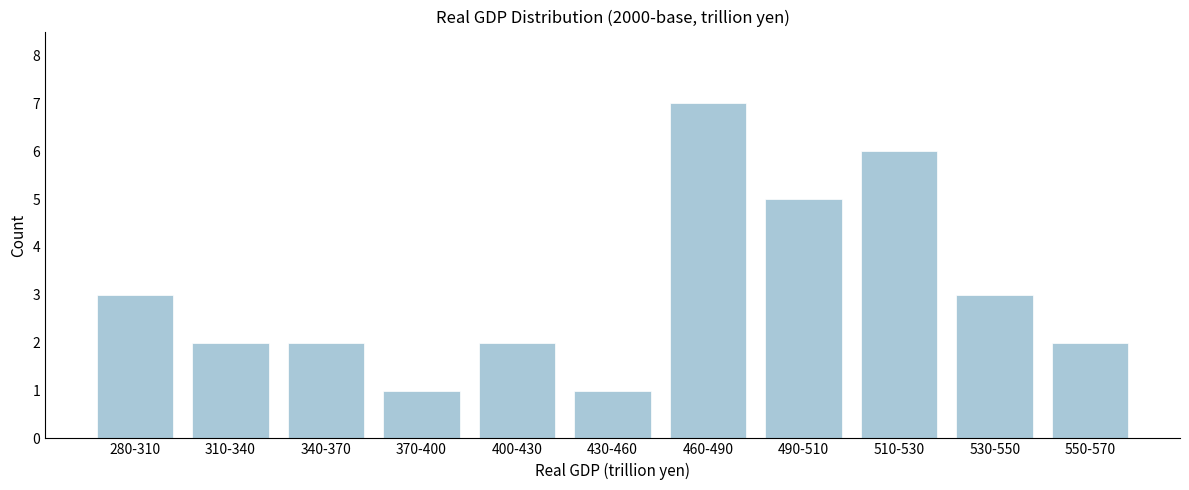

Reading left to right, transcribe all the data shown in this chart.

3	2	2	1	2	1	7	5	6	3	2